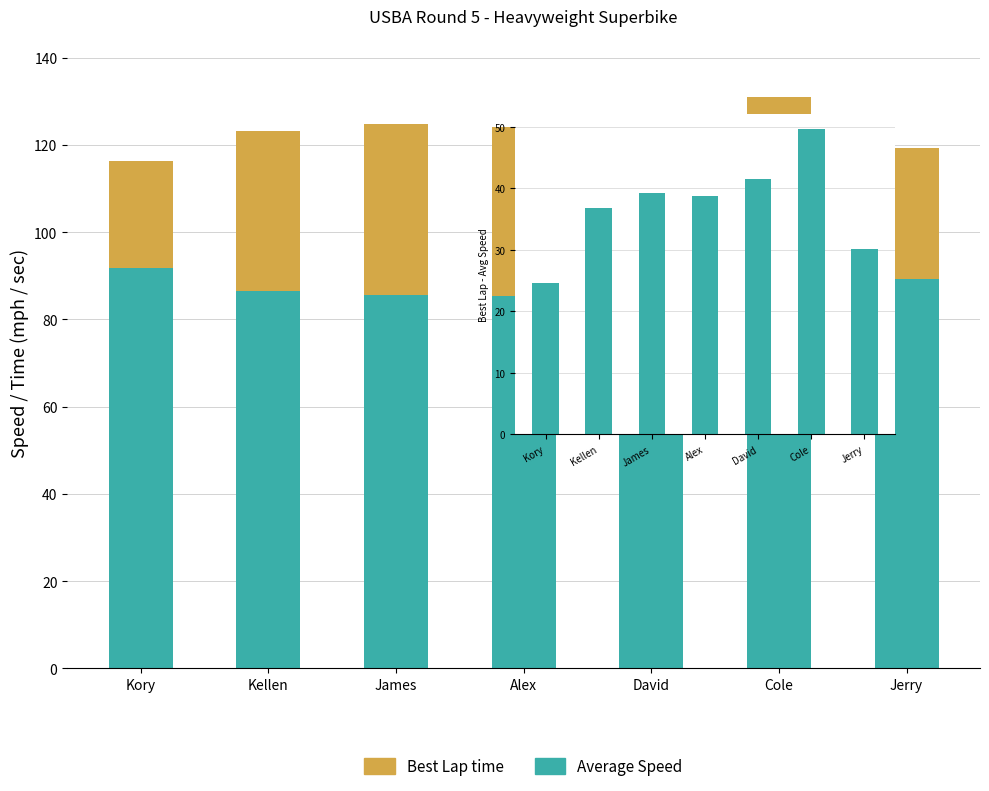

Reading left to right, what are all the values shown in this chart?

Average Speed: 91.7	86.5	85.6	85.4	84.3	81.4	89.3
Best Lap time: 24.5	36.8	39.2	38.7	41.4	49.6	30.0